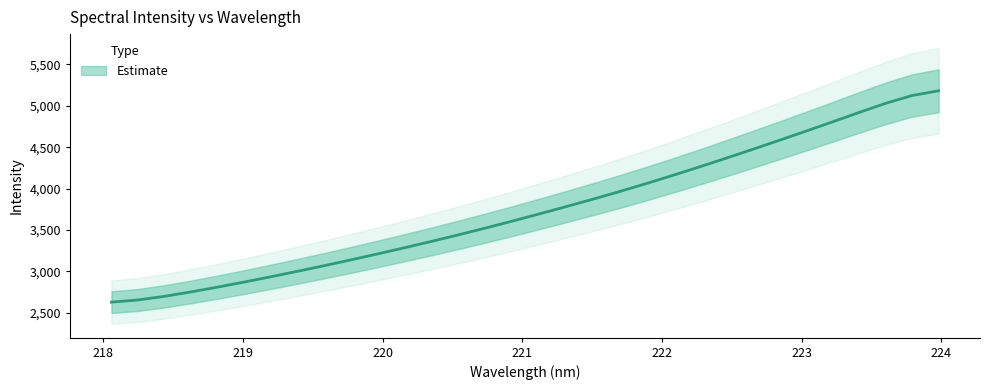

Approximately how many times larger is the value at 222.4538 compared to 219.2067?

1.5